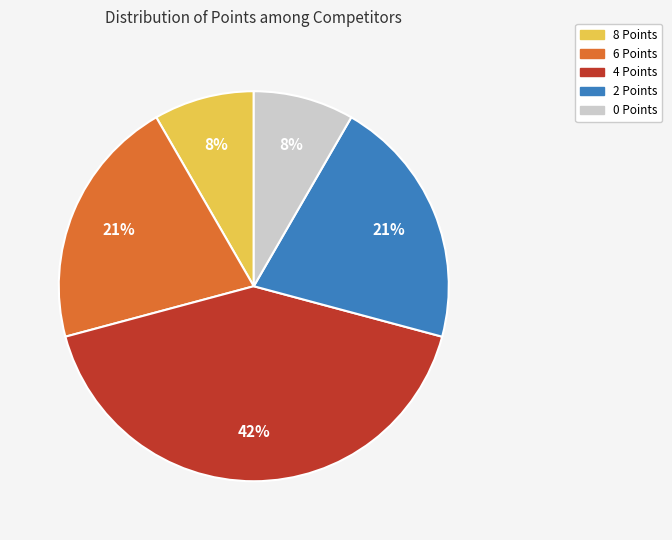

Does any single category account for the majority?

No